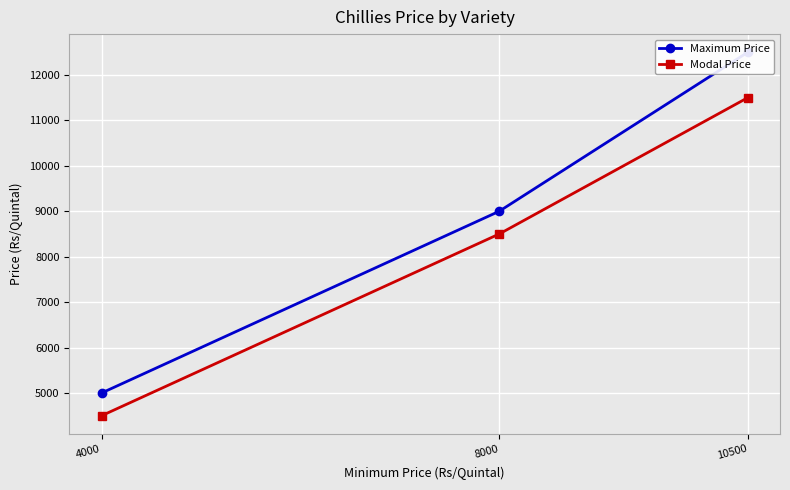

List the labels in order of Modal Price value, smallest first.

4000, 8000, 10500